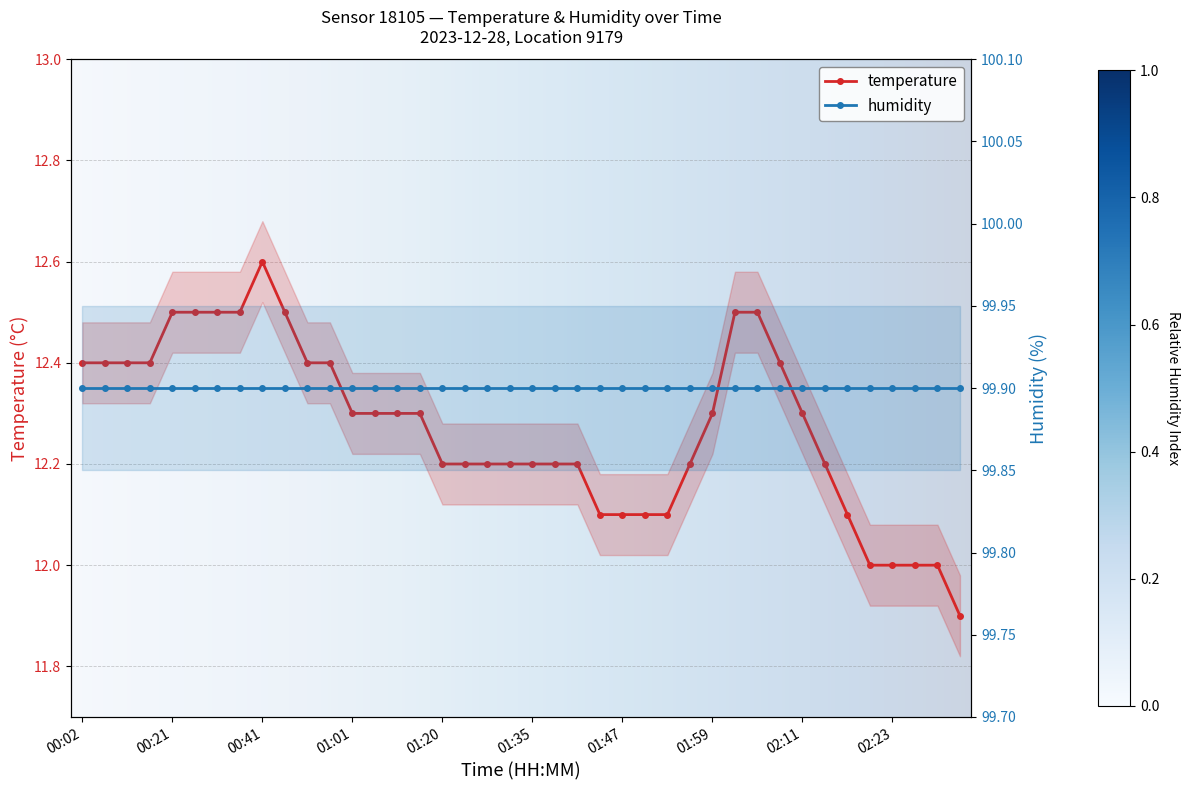

What is the difference between the values at 01:28 and 00:21?

0.3